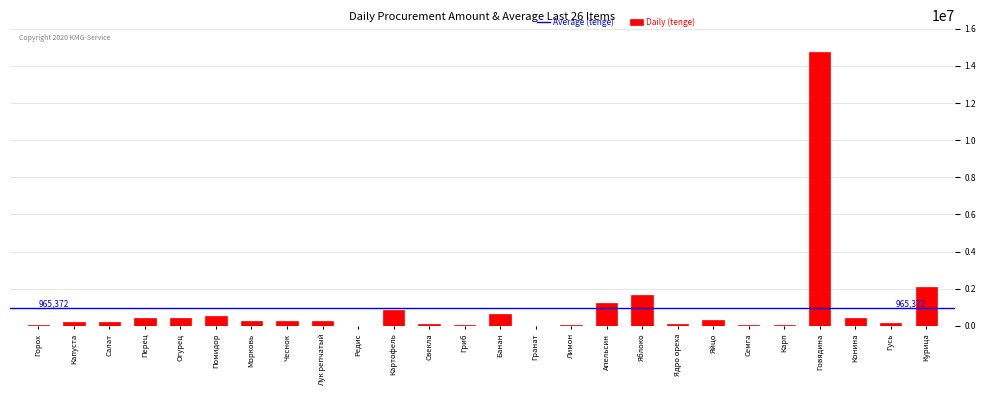

Is it true that the value at Говядина is 26026126.6?

False